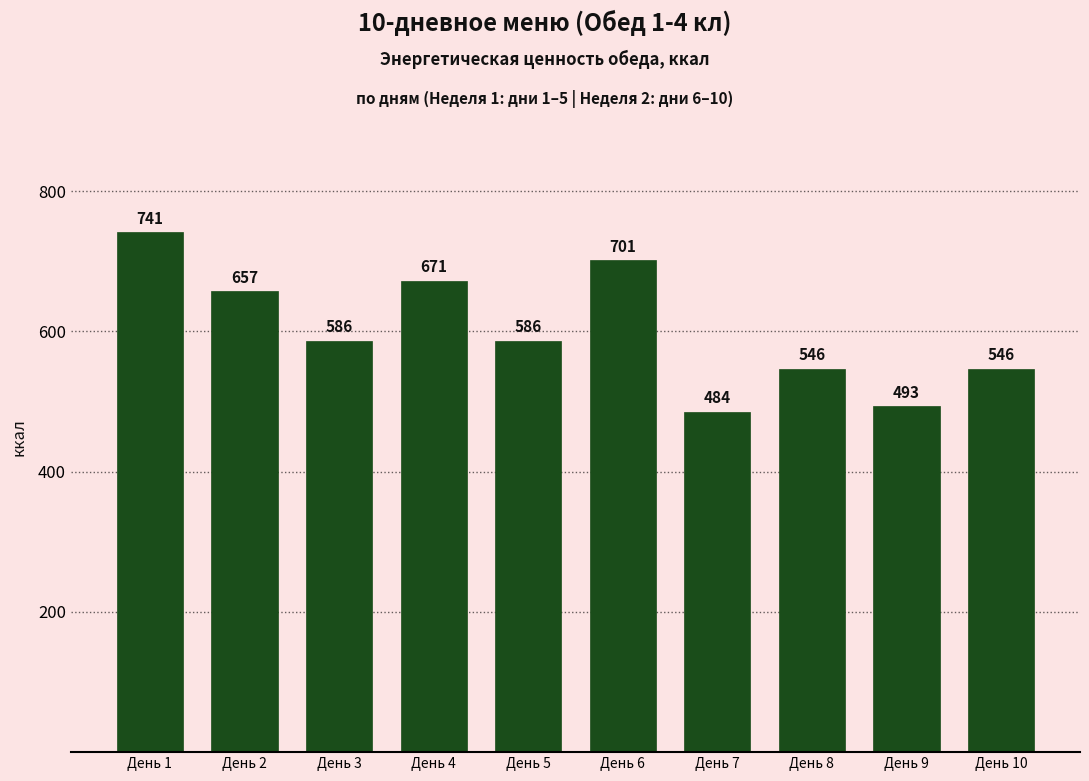

At which label does the data first exceed 586?

День 1